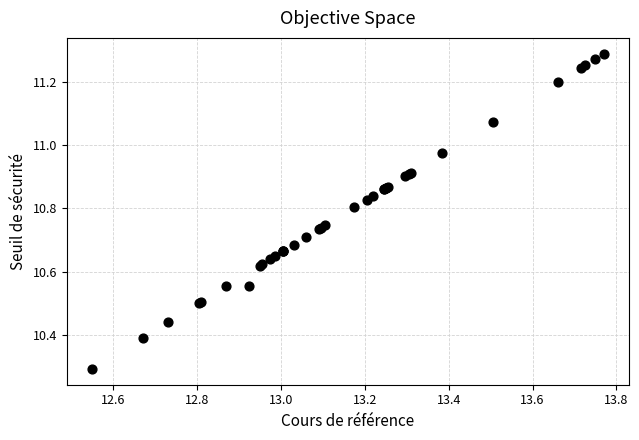

What Y value in the scatter plot is closest to 10?

10.3